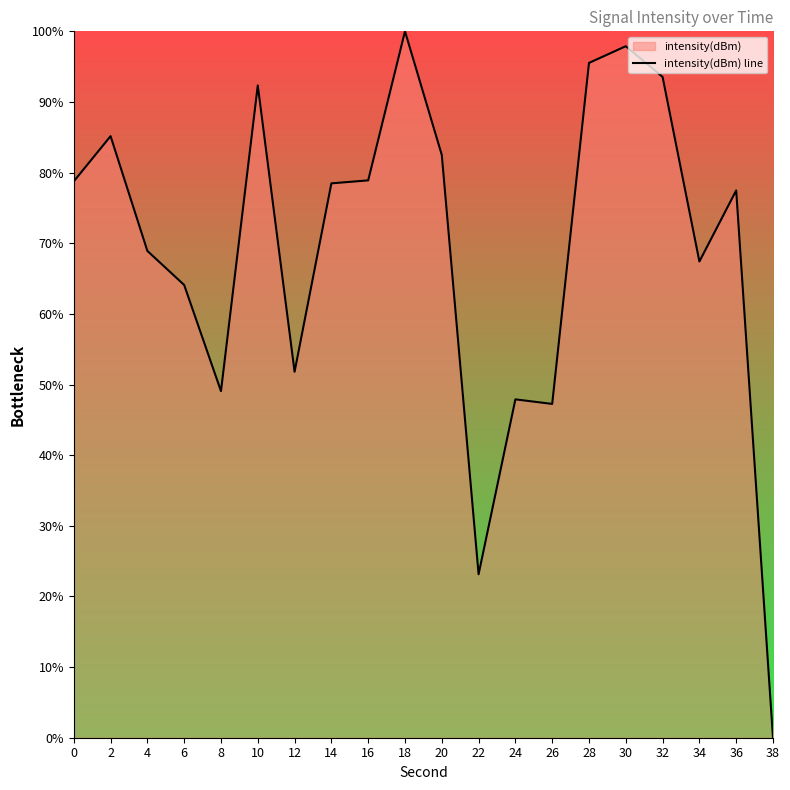

Rank the categories by value from lowest to highest.

38, 22, 26, 24, 8, 12, 6, 34, 4, 36, 14, 0, 16, 20, 2, 10, 32, 28, 30, 18